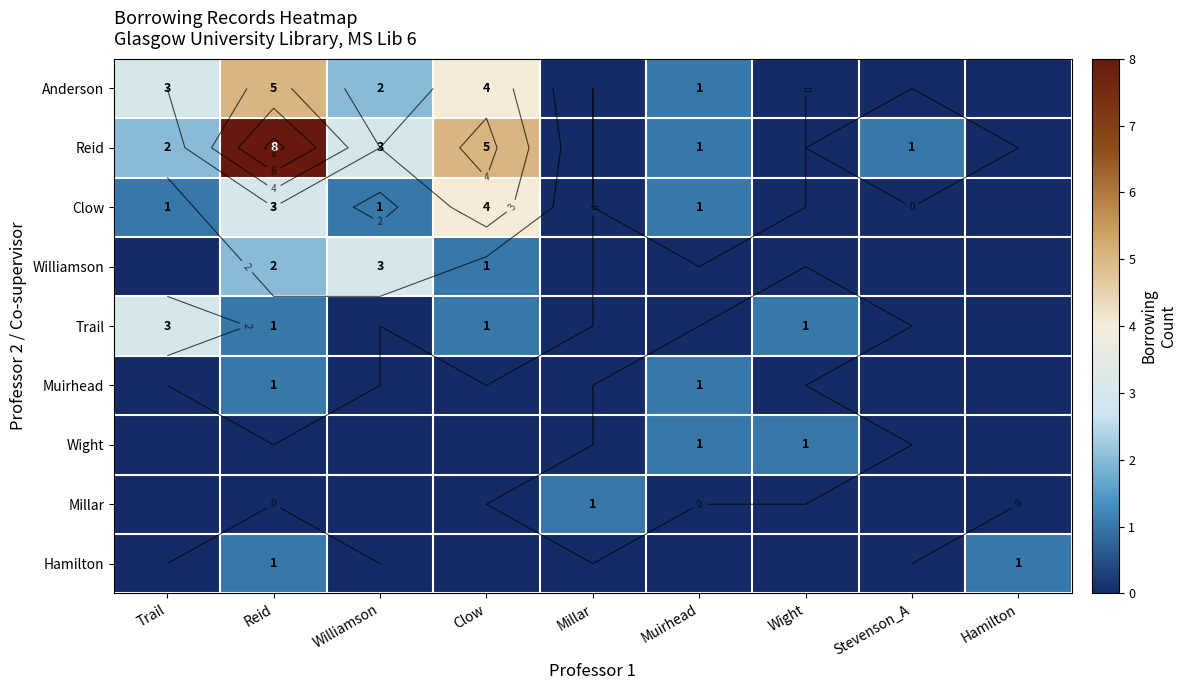

Is it true that Hamilton equals 0 at Clow?

False